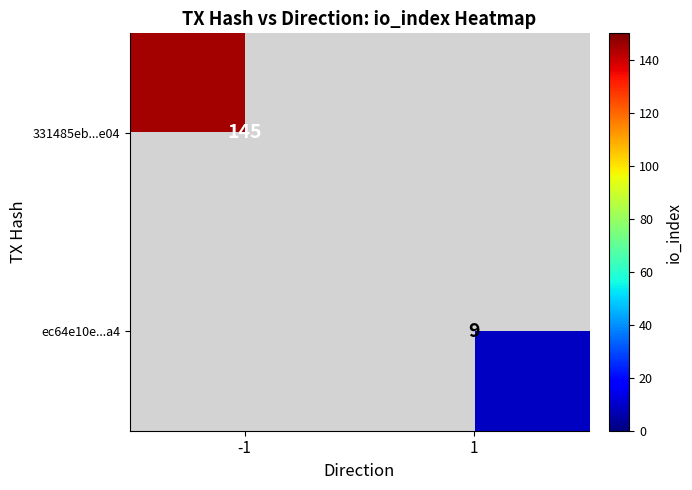

True or false: 331485eb...e04 has a value of 145 at -1.

True